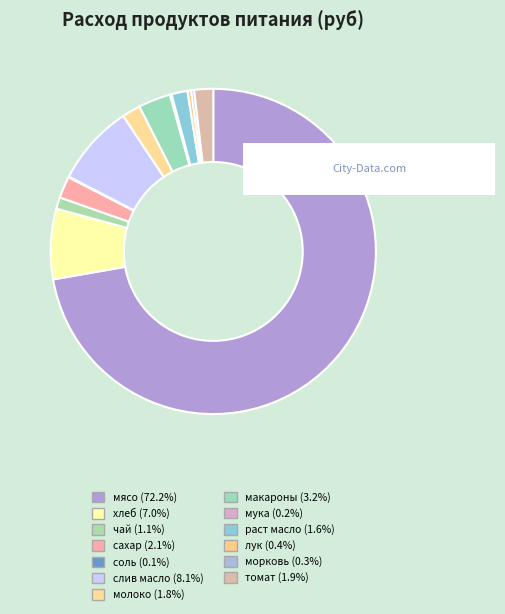

Do мука and чай together represent more than half of the pie?

No